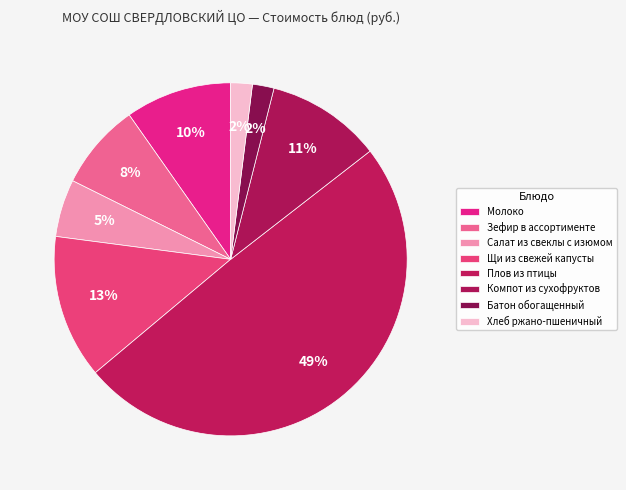

What is the total percentage of Плов из птицы and Батон обогащенный?

51.4%